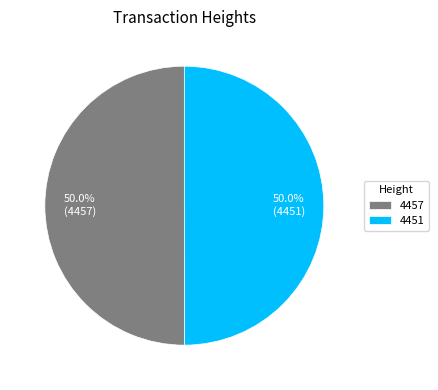

What is the ratio of the value at 4451 to the value at 4457?

1.0